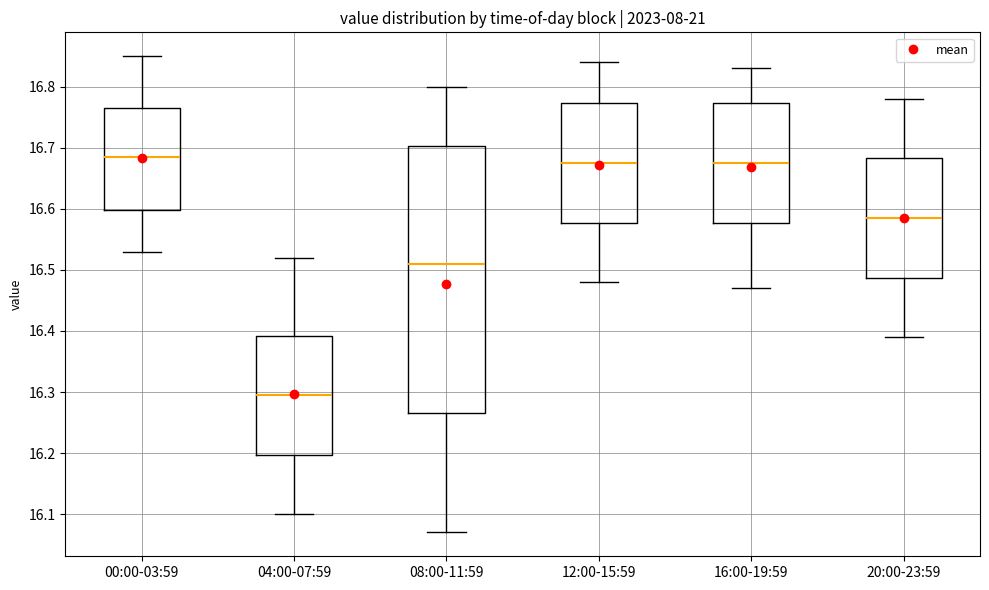

Reading left to right, transcribe this box plot: for each box, give where its median line is, the range the box spans, and where its two whiskers end, as read against the y-axis. The values are not printed on the chart, so give them approximately, as read against the axis.

00:00-03:59: median 16.69, box 16.60 to 16.77, whiskers 16.53 to 16.85
04:00-07:59: median 16.30, box 16.20 to 16.39, whiskers 16.10 to 16.52
08:00-11:59: median 16.51, box 16.27 to 16.70, whiskers 16.07 to 16.80
12:00-15:59: median 16.68, box 16.58 to 16.77, whiskers 16.48 to 16.84
16:00-19:59: median 16.68, box 16.58 to 16.77, whiskers 16.47 to 16.83
20:00-23:59: median 16.59, box 16.49 to 16.68, whiskers 16.39 to 16.78